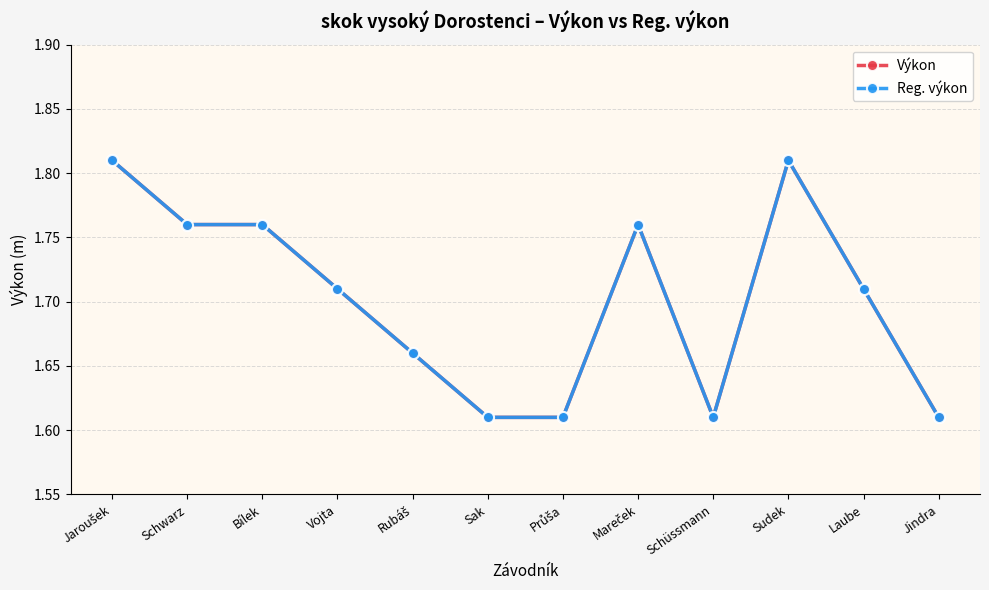

Does the chart have visible grid lines?

Yes